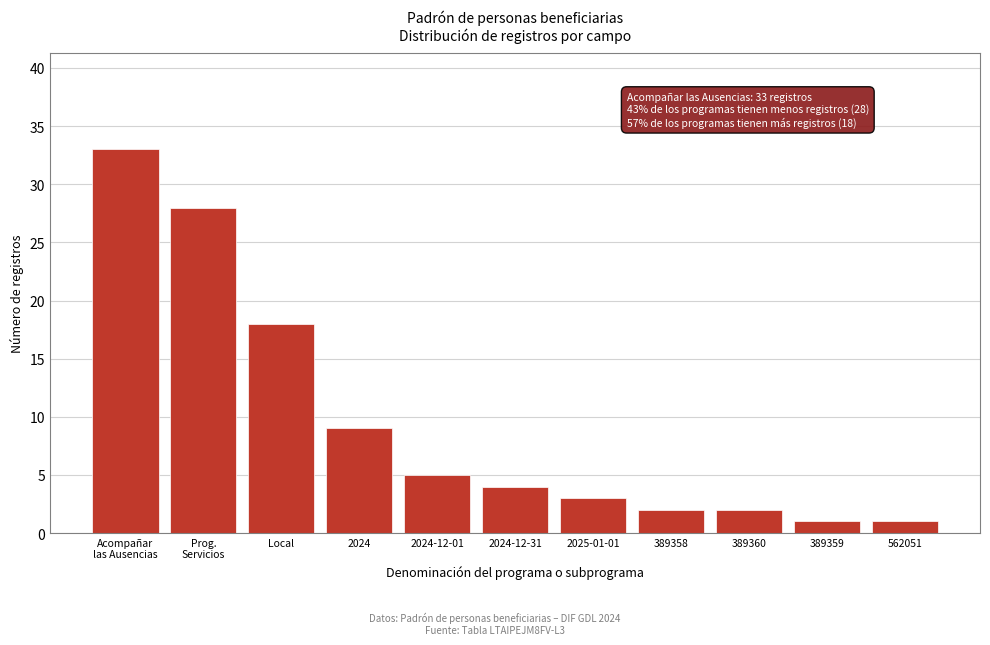

Reading left to right, extract all data points from this chart.

33	28	18	9	5	4	3	2	2	1	1